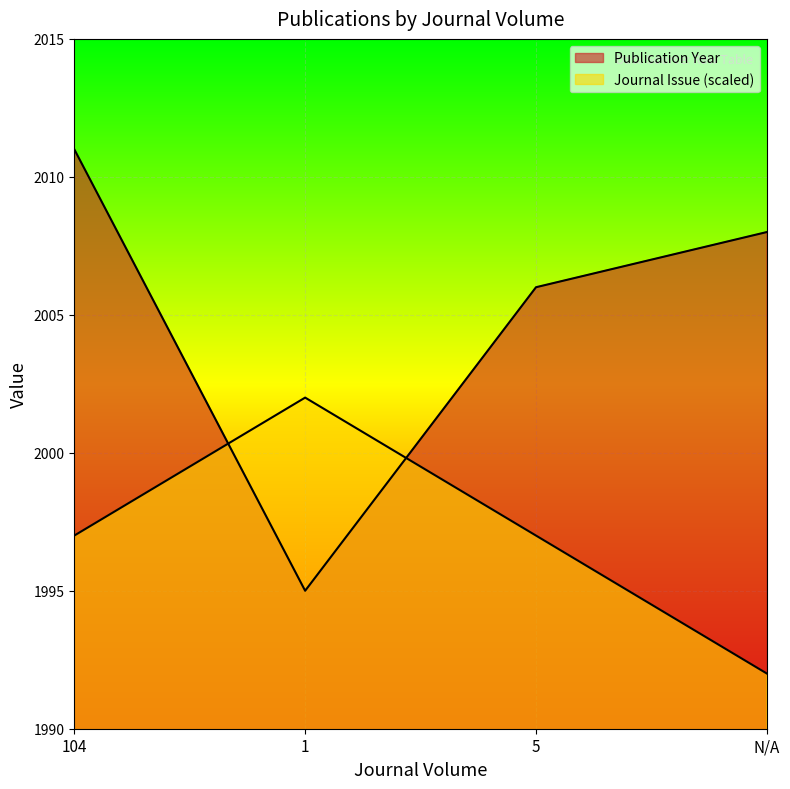

Count the Publication Year values in the range 2006 to 2011.

3